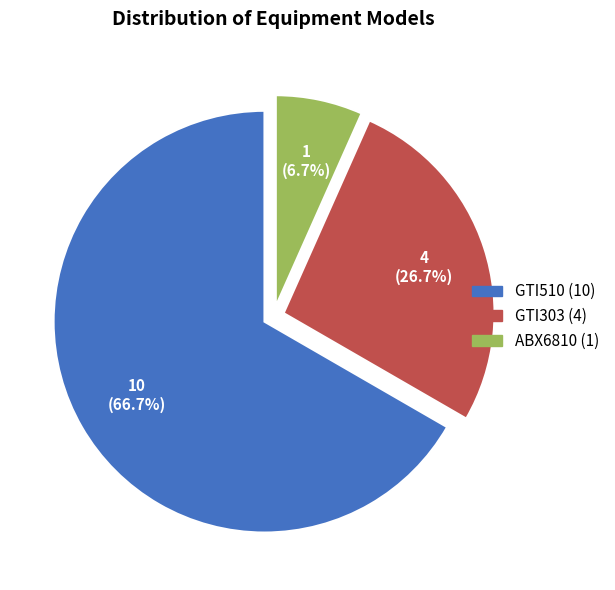

The GTI303 slice represents 41% of the pie. True or false?

False